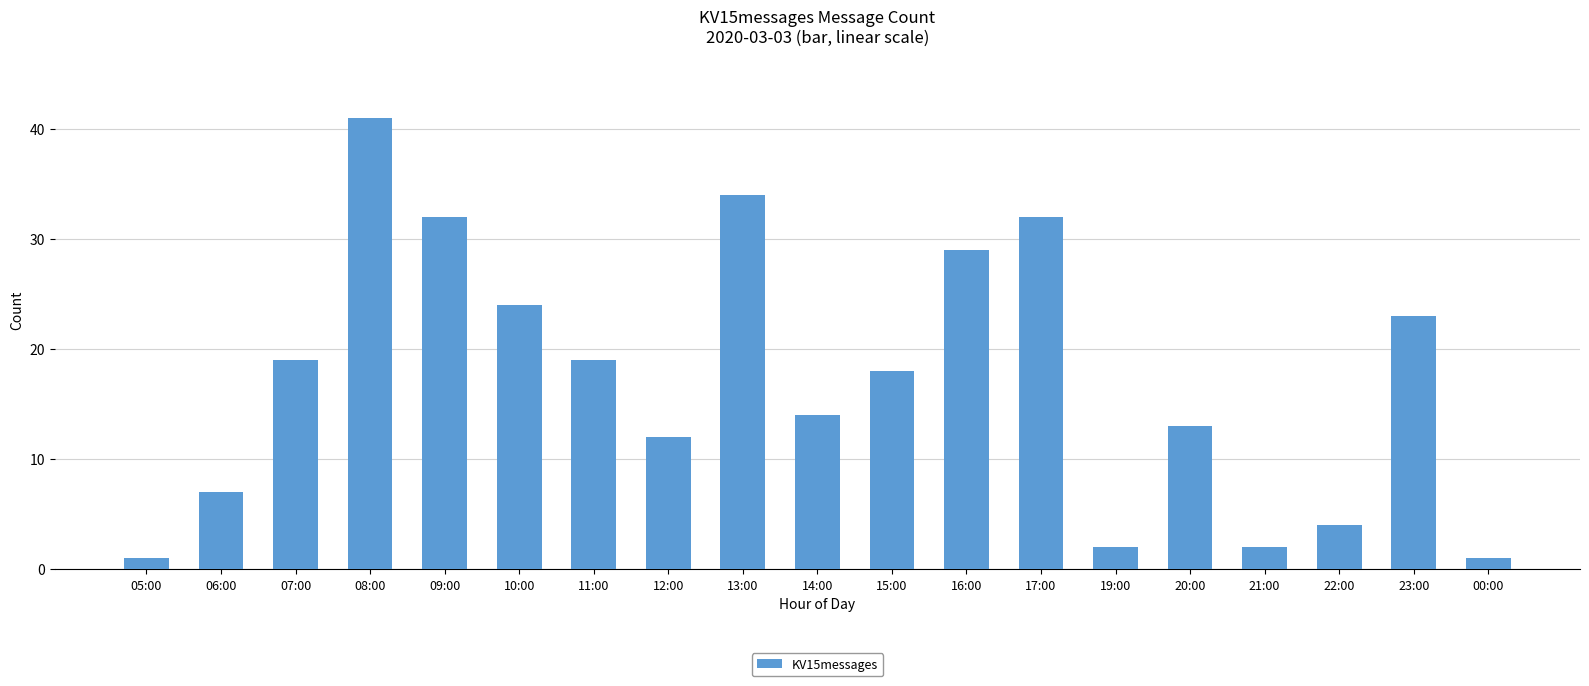

Reading left to right, list all the values displayed in this chart.

1	7	19	41	32	24	19	12	34	14	18	29	32	2	13	2	4	23	1